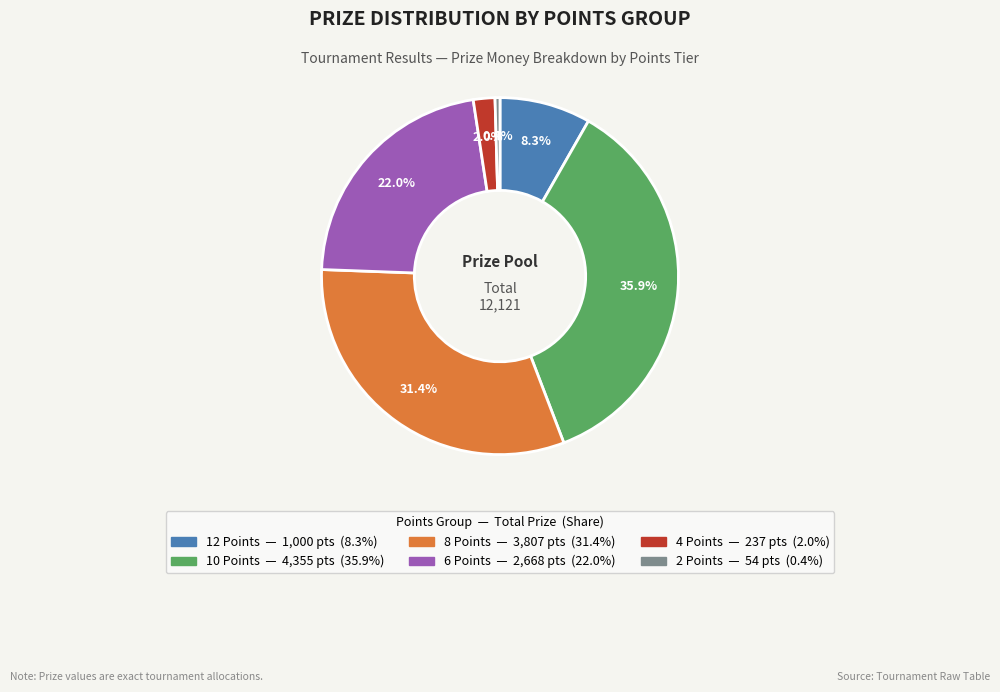

Does any single category account for the majority?

No